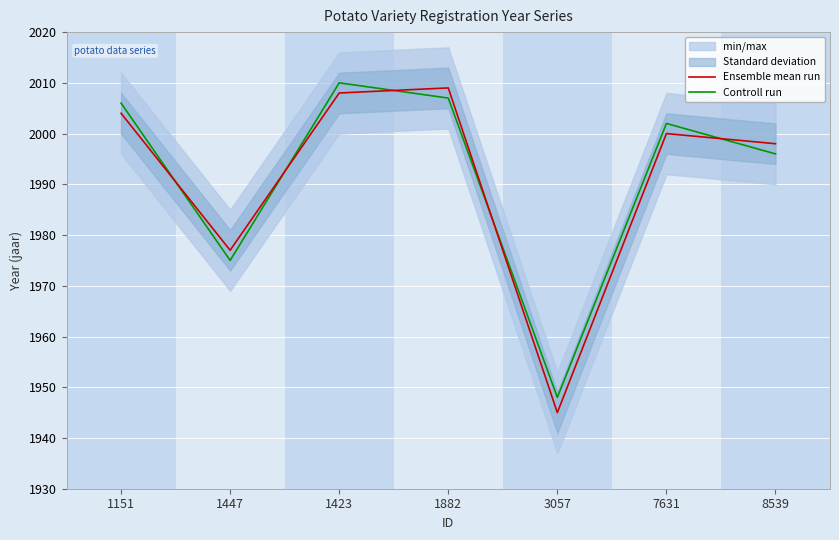

Between 1151 and 1882, which is larger?

1882